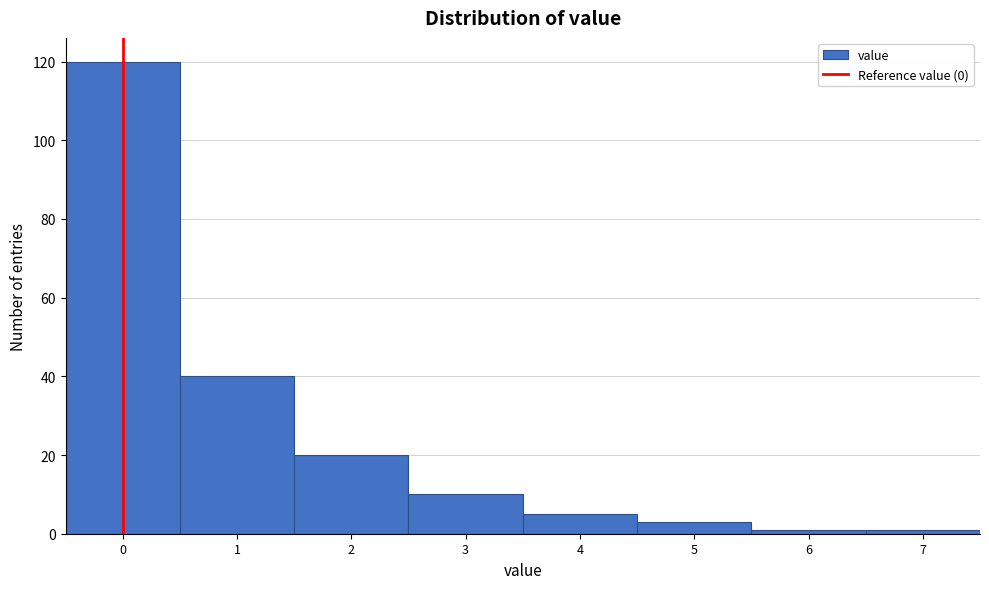

What is the height of the bar covering 2.5 to 3.5 on the x-axis? The values are not printed on the chart, so give them approximately, as read against the axis.

10